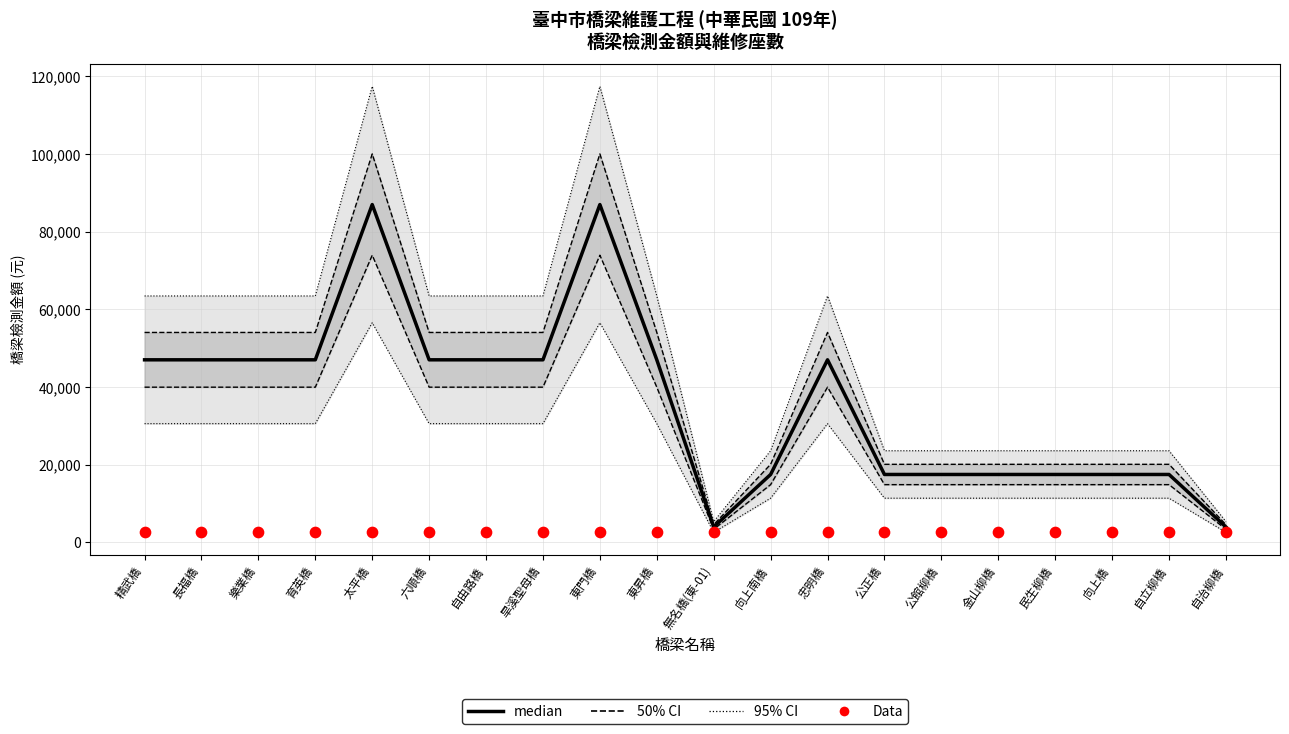

Is the value of 50% CI at 東門橋 greater than the value of median at 忠明橋?

Yes